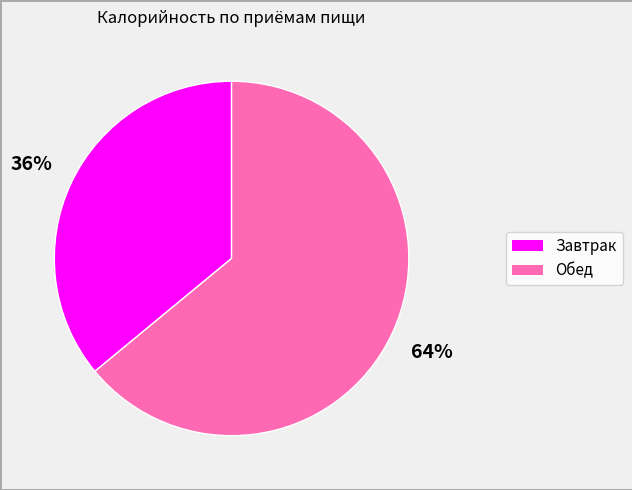

The Обед slice represents 64% of the pie. True or false?

True